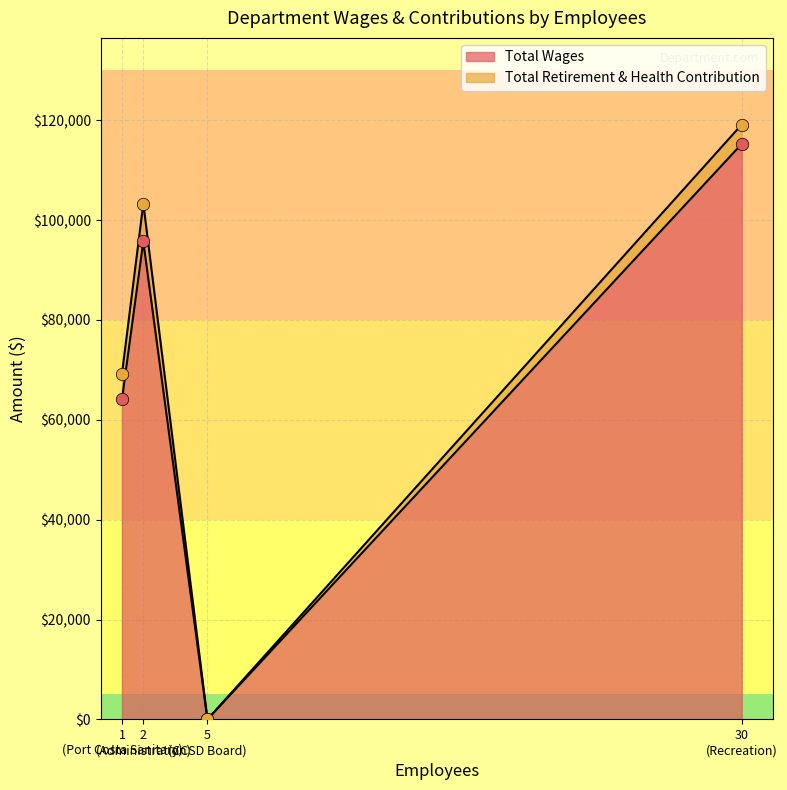

What are all the series names shown in the legend?

Total Wages, Total Retirement & Health Contribution